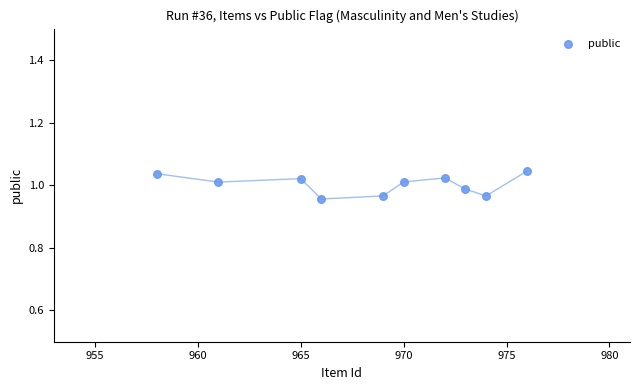

What is the average X value?

968.4